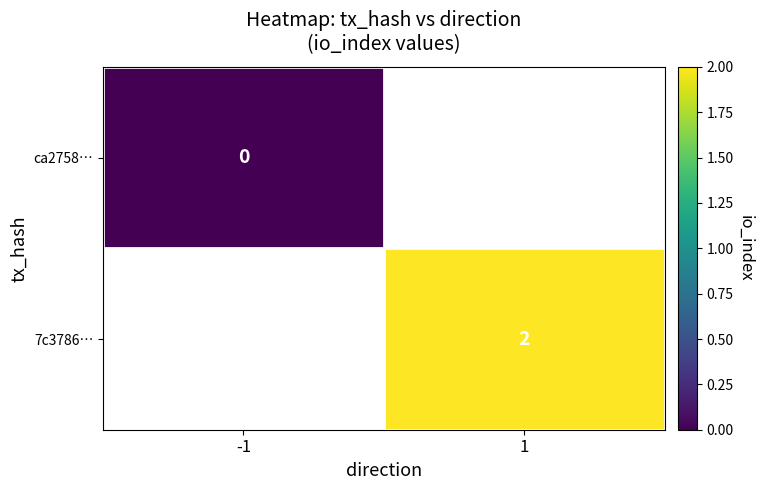

True or false: 7c3786… has a value of 3 at 1.

False